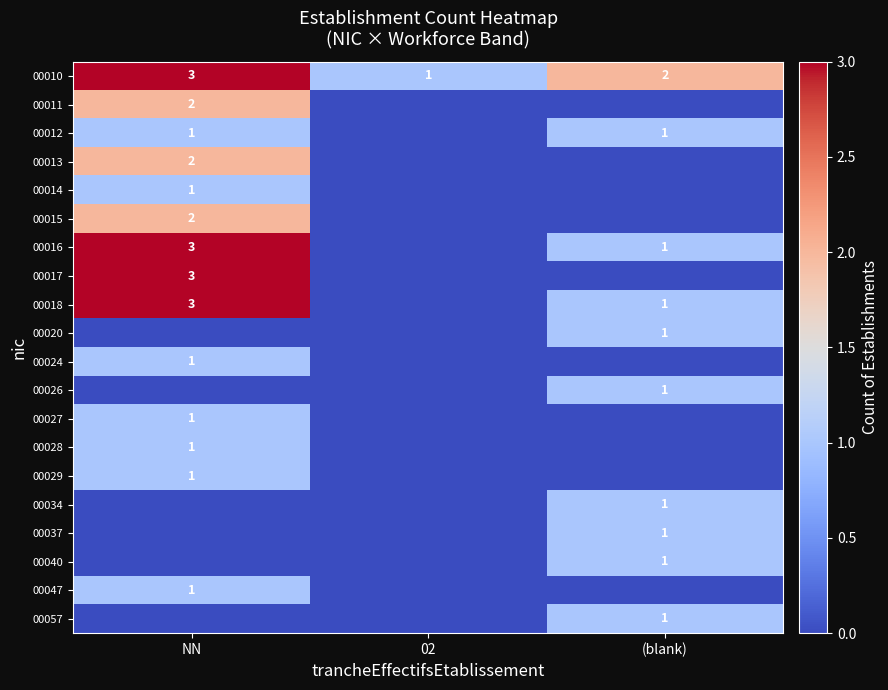

How many distinct data groups are displayed?

20